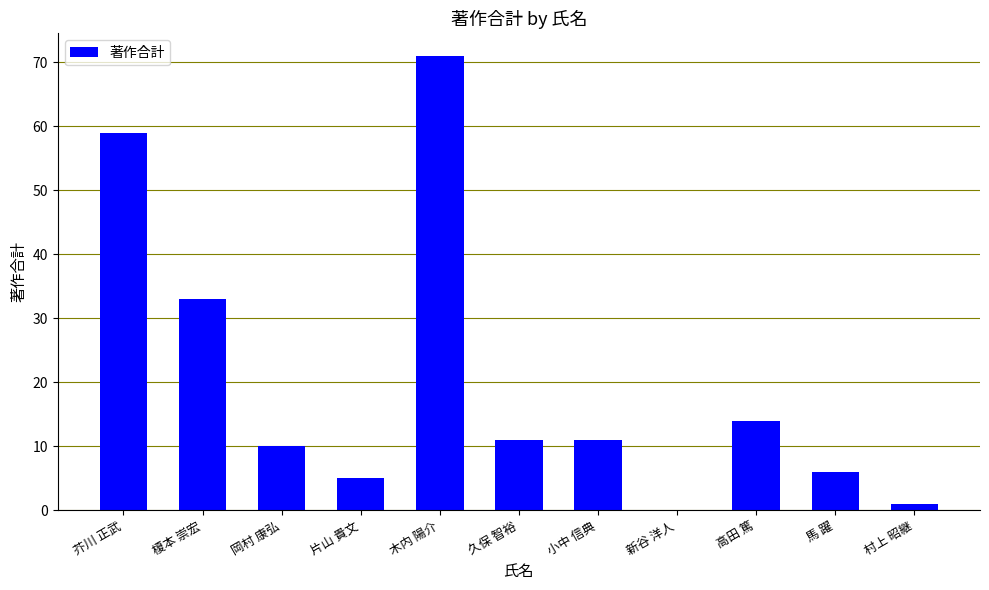

How many distinct data groups are displayed?

1